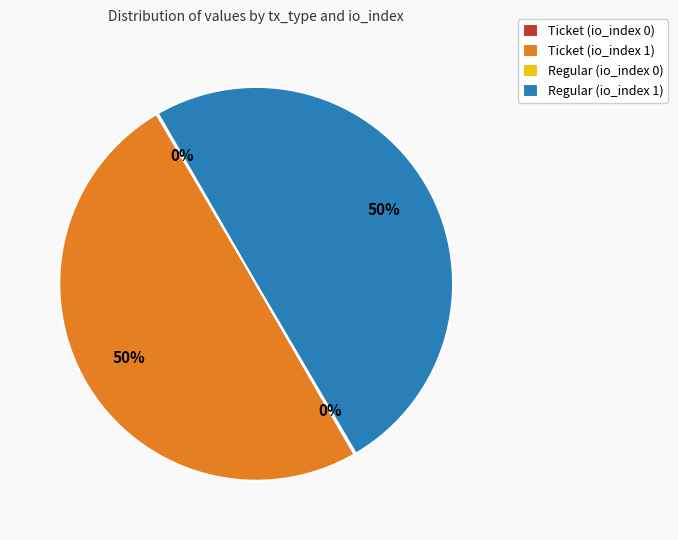

To the nearest percent, what is the difference between the largest and smallest slice percentages?

50%